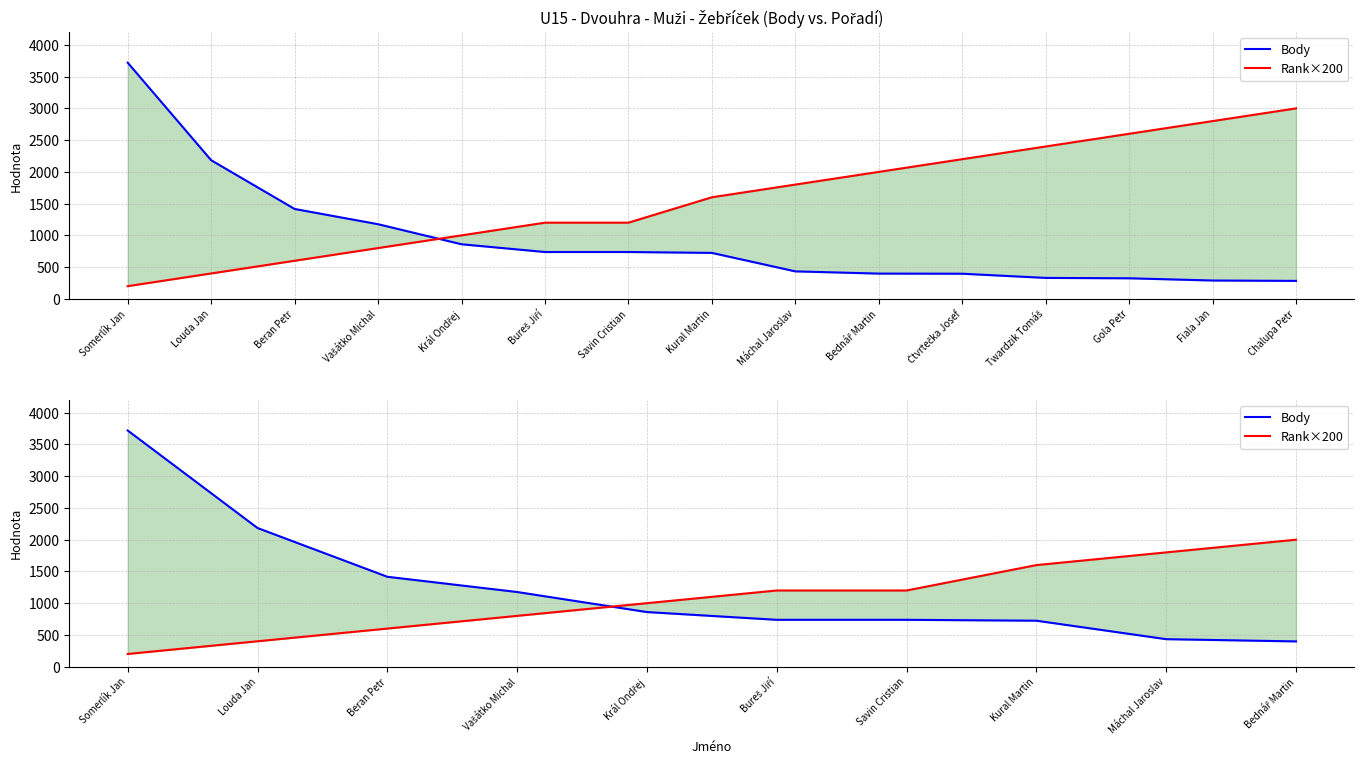

Between Louda Jan and Vašátko Michal, which series saw the biggest shift?

Body